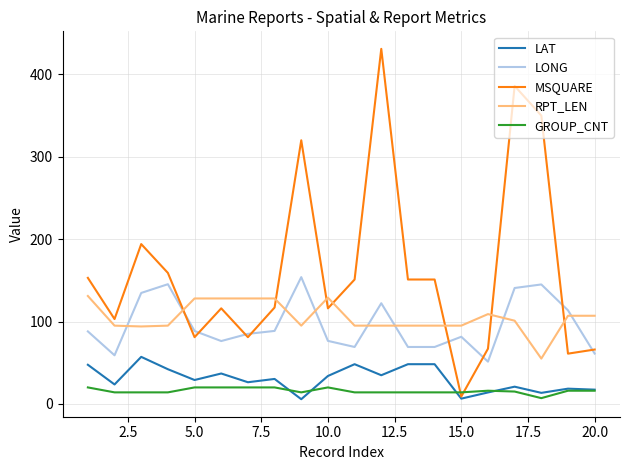

What is the minimum value for RPT_LEN?

55.0